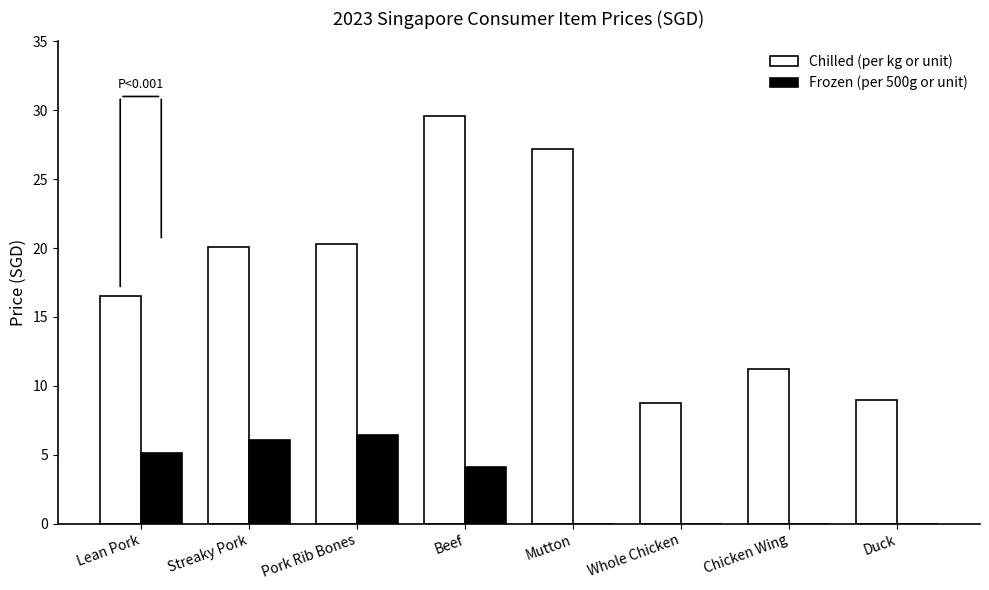

Between Lean Pork and Beef, which series saw the biggest shift?

Chilled (per kg or unit)